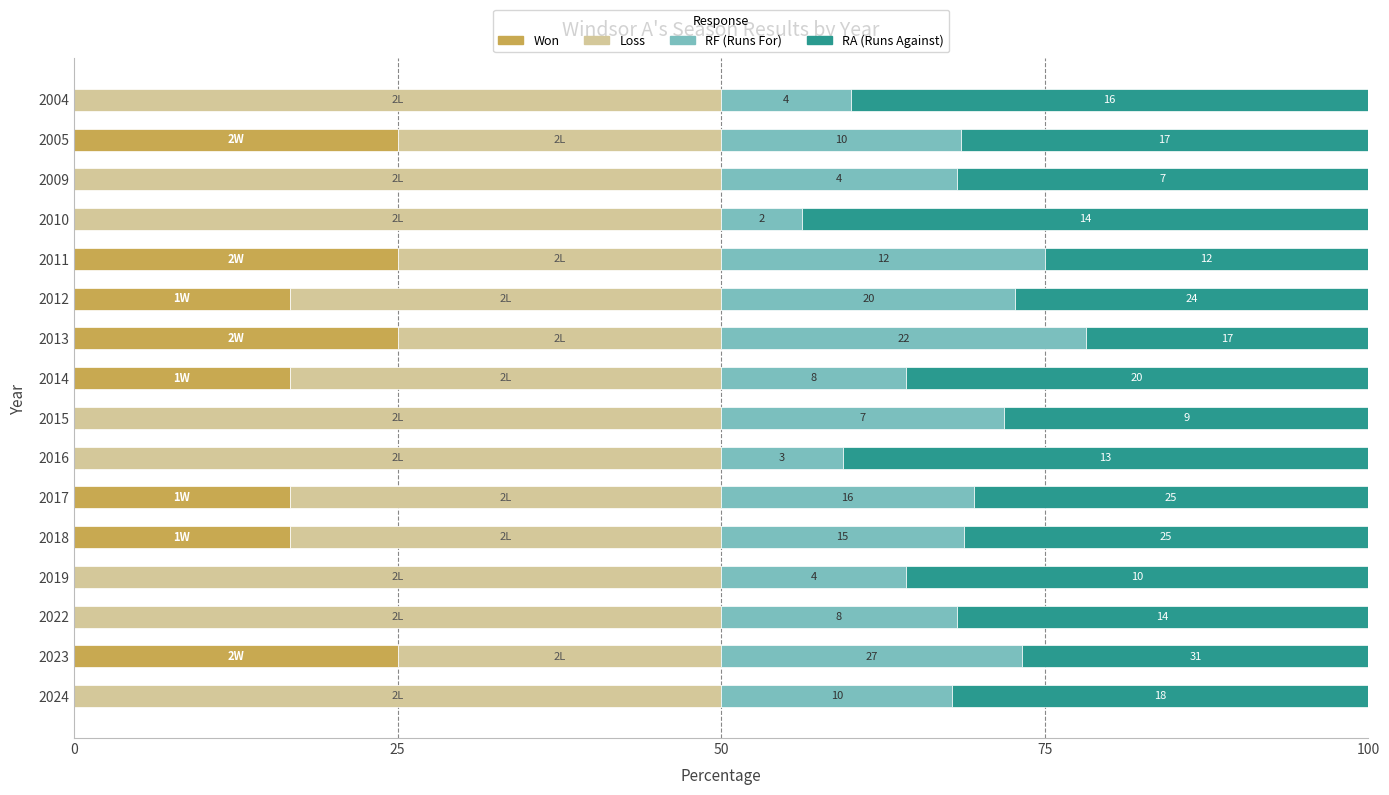

What are all the series names shown in the legend?

Won, Loss, RF (Runs For), RA (Runs Against)